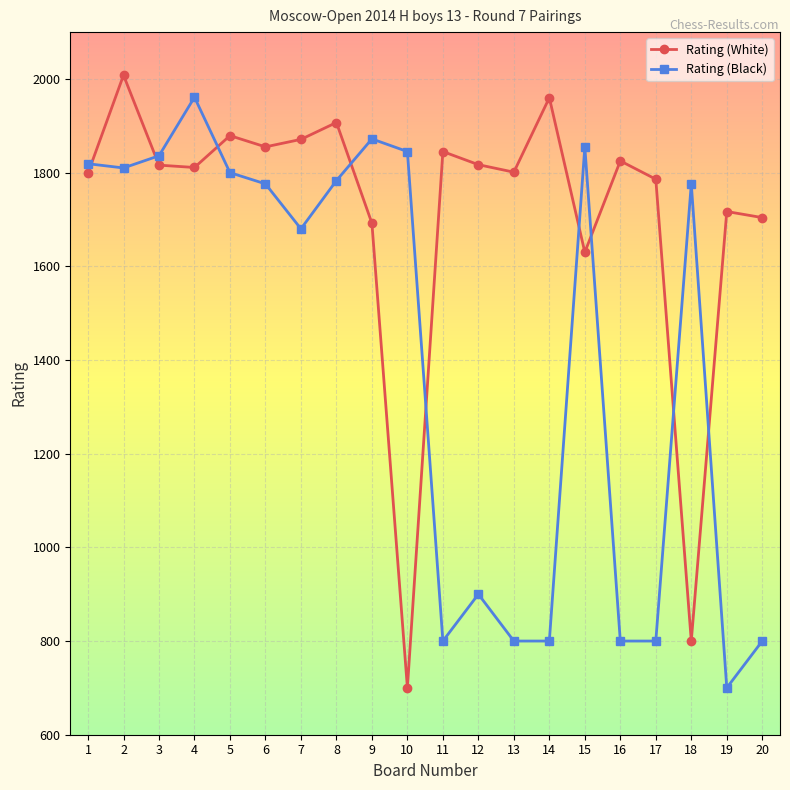

What is the difference between the second highest and minimum values in the Rating (Black) series?

1172